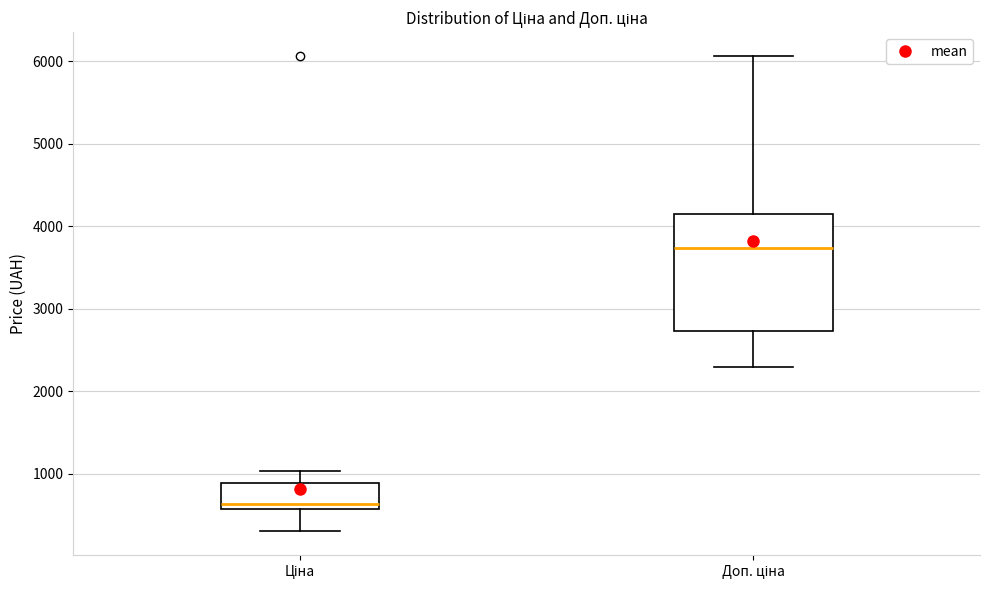

Where is the upper edge of the box for Ціна on the y-axis? The values are not printed on the chart, so give them approximately, as read against the axis.

900